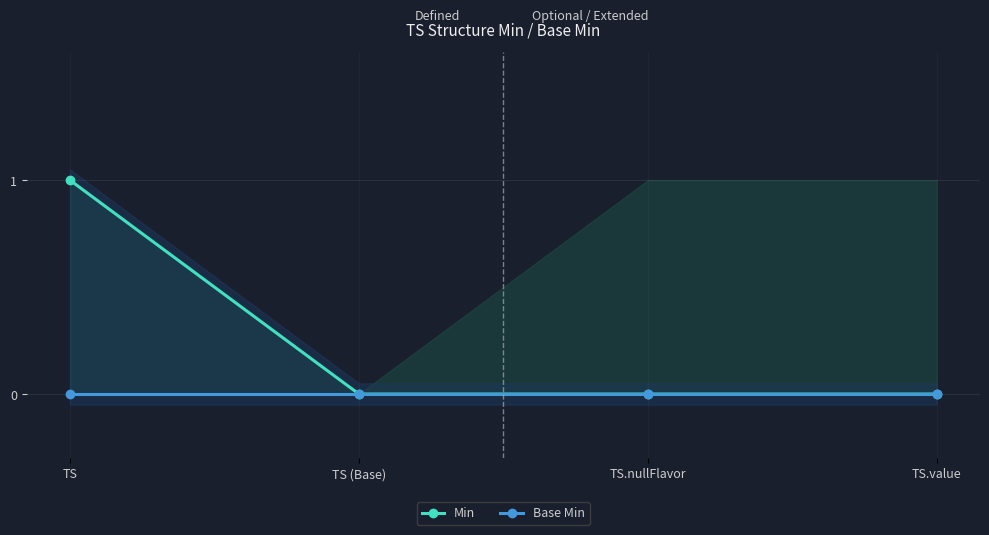

True or false: Base Min and Min intersect in this chart.

False